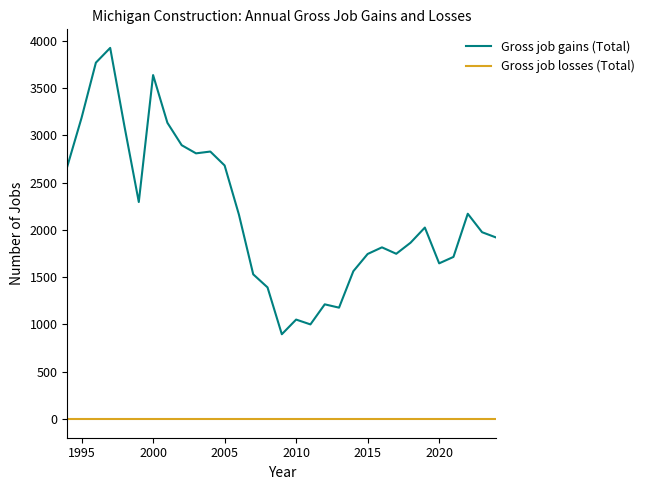

Which series has the widest spread of values?

Gross job gains (Total)